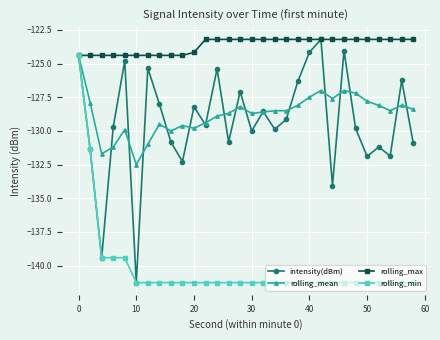

What is the value of the rolling_min point at the 10th from the left?

-141.3